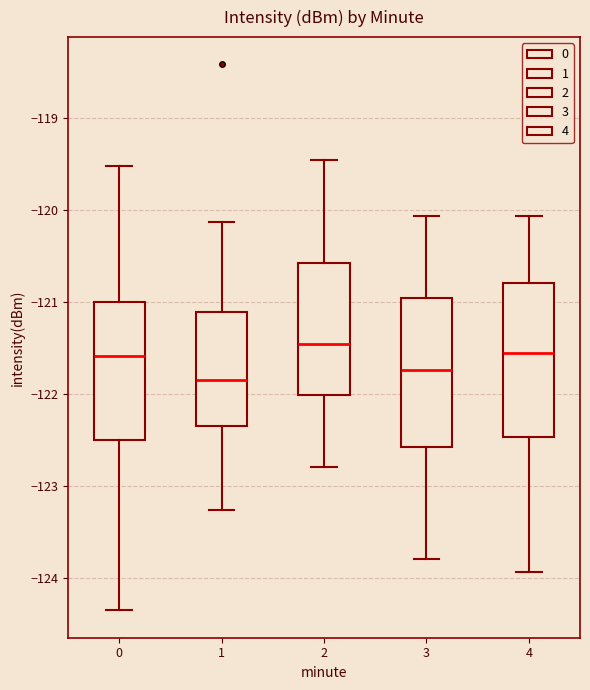

Which box's median line is the lowest?

1